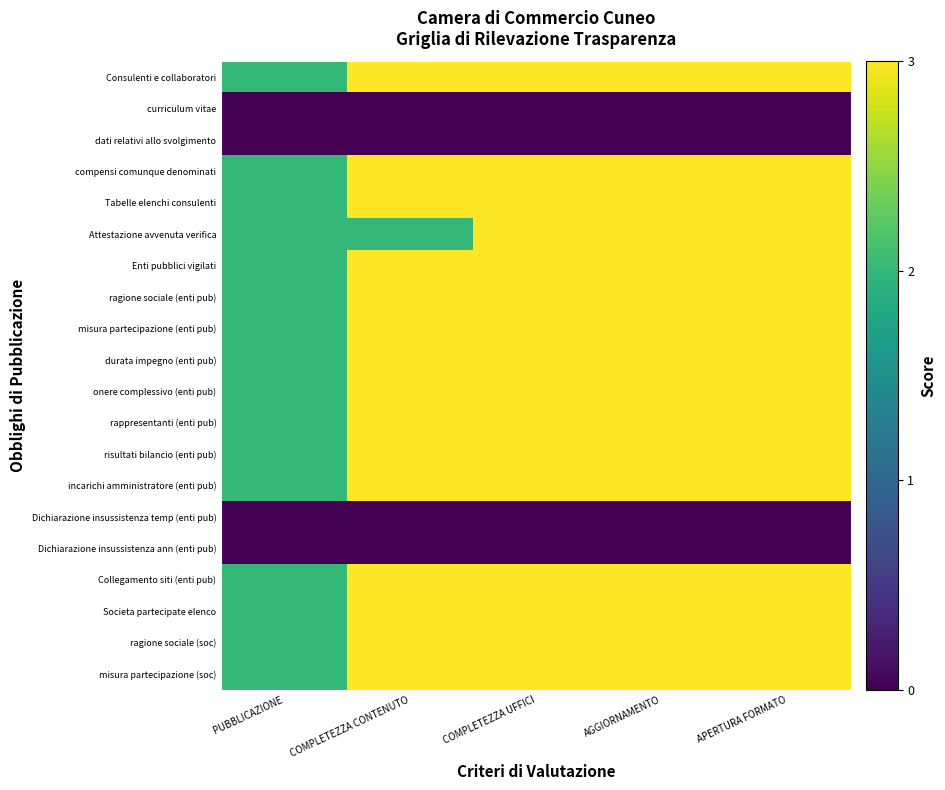

Between COMPLETEZZA CONTENUTO and AGGIORNAMENTO, which is larger?

COMPLETEZZA CONTENUTO